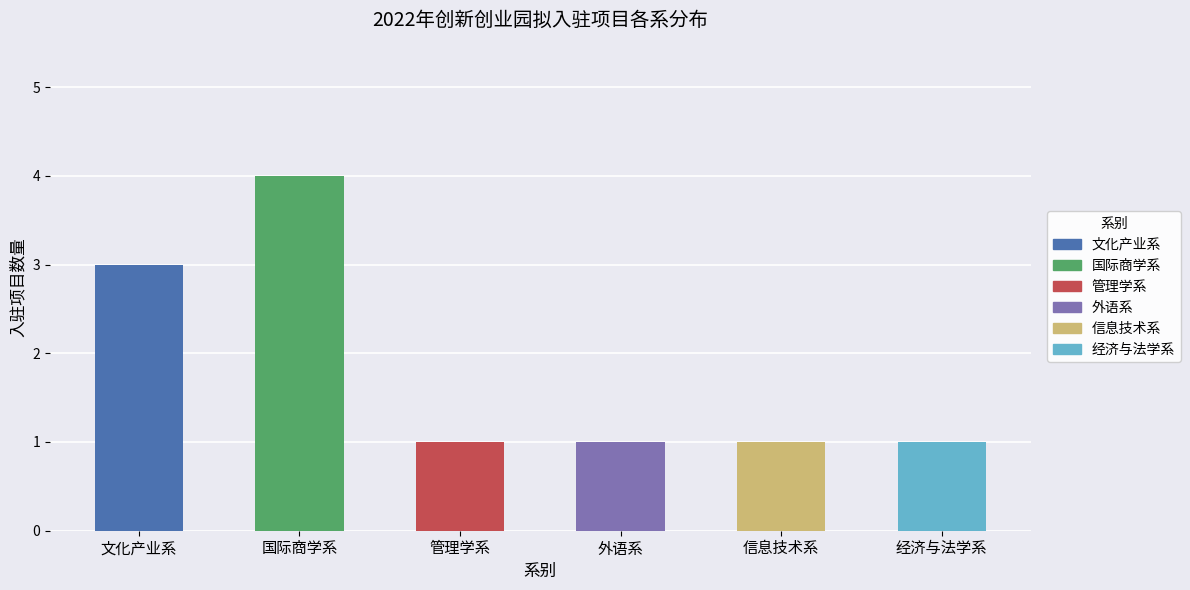

True or false: the data shows 6 at 国际商学系.

False